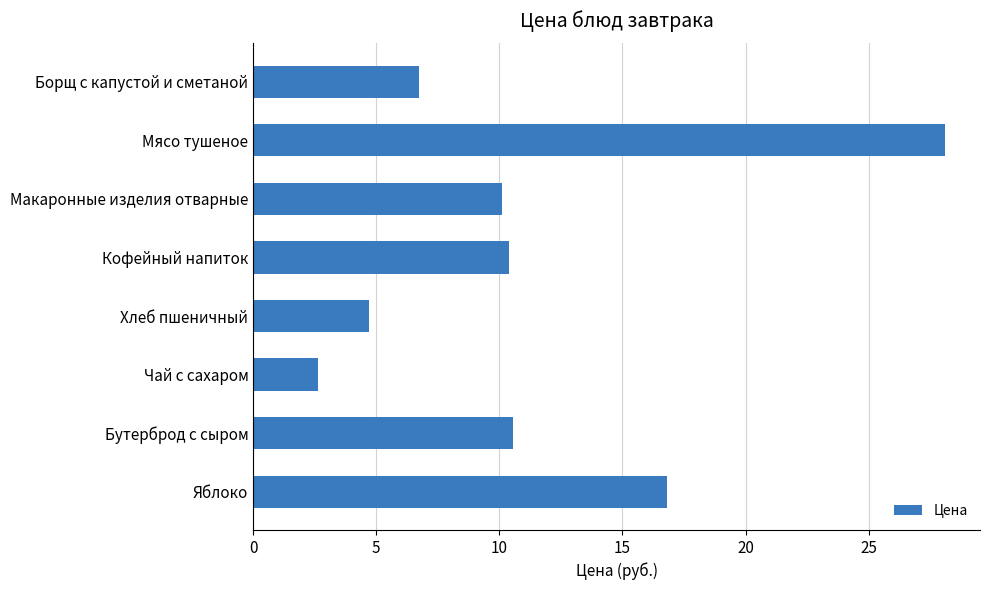

The chart shows a value of 4.1 at Кофейный напиток. True or false?

False